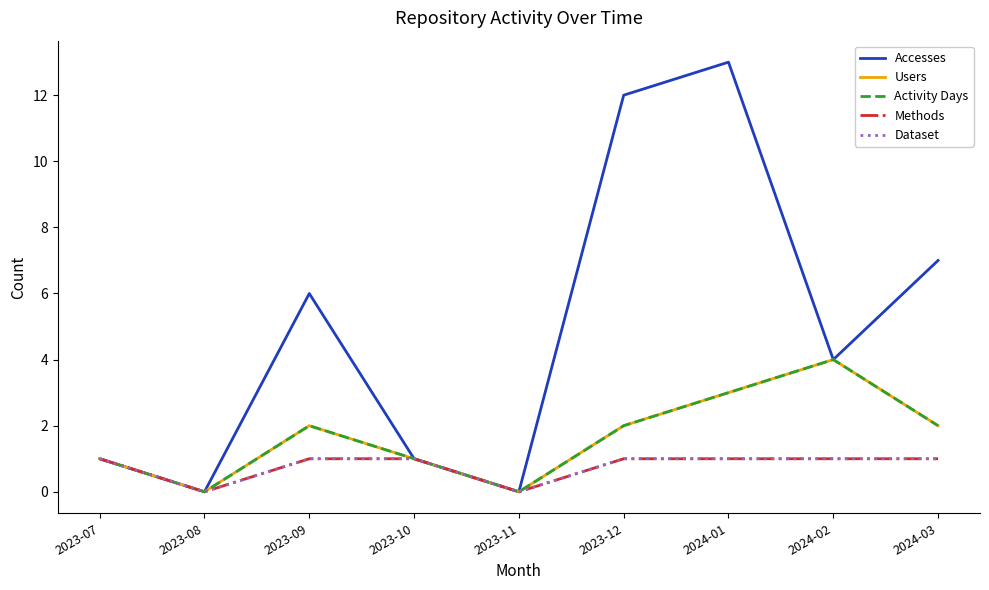

Does the chart display data point markers on the line(s)?

No